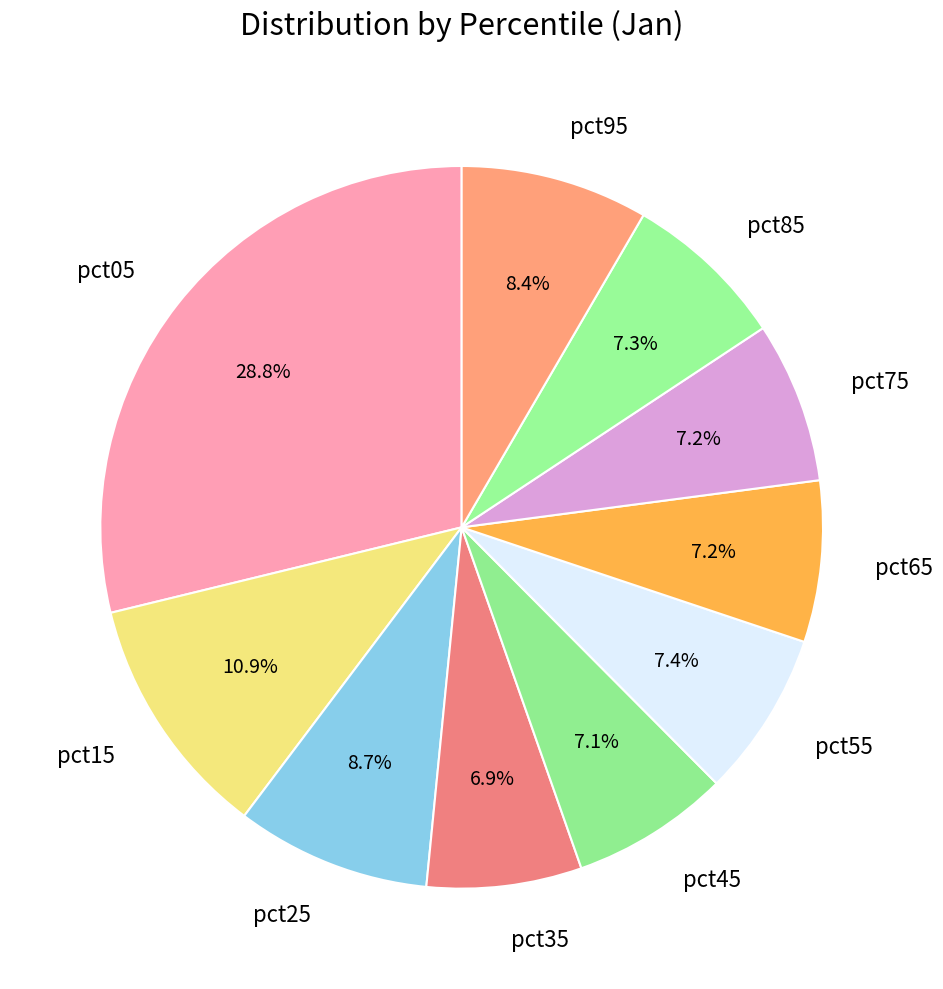

How many slices are in this pie chart?

10